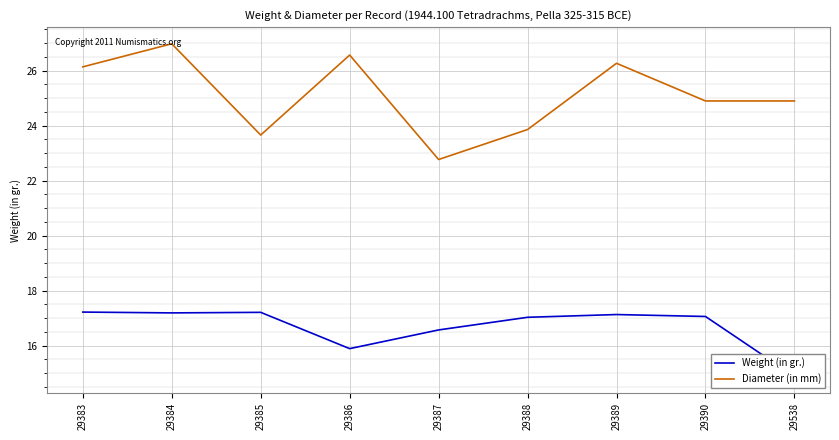

What is the smallest value displayed?

14.9